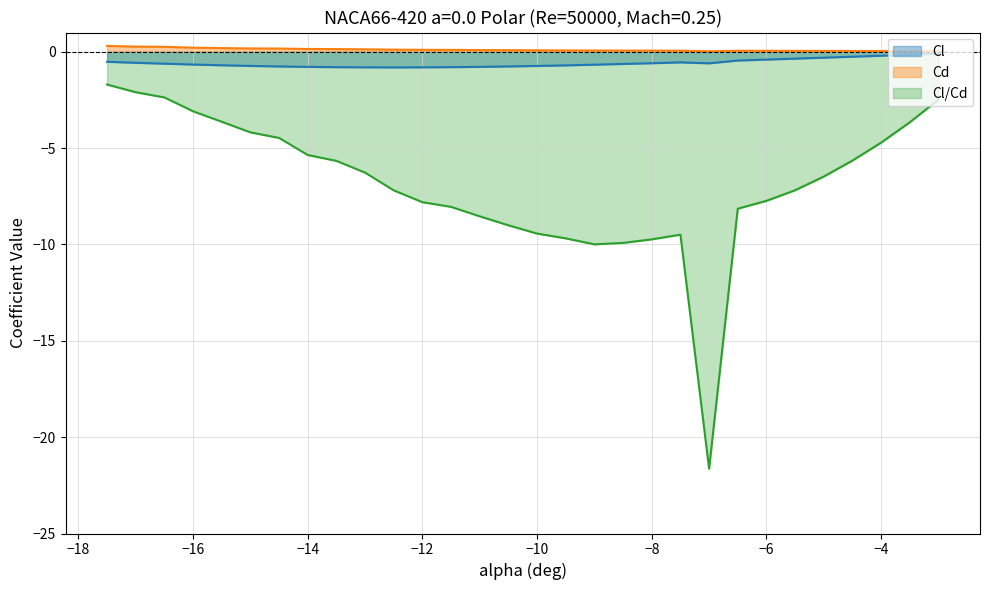

True or false: Cl/Cd has a value of -5.4 at −14.

True